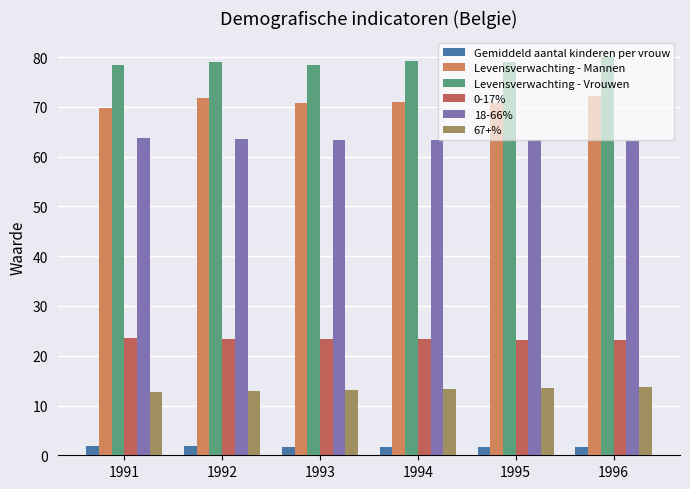

Rank the series at 1992 from lowest to highest value.

Gemiddeld aantal kinderen per vrouw, 67+%, 0-17%, 18-66%, Levensverwachting - Mannen, Levensverwachting - Vrouwen